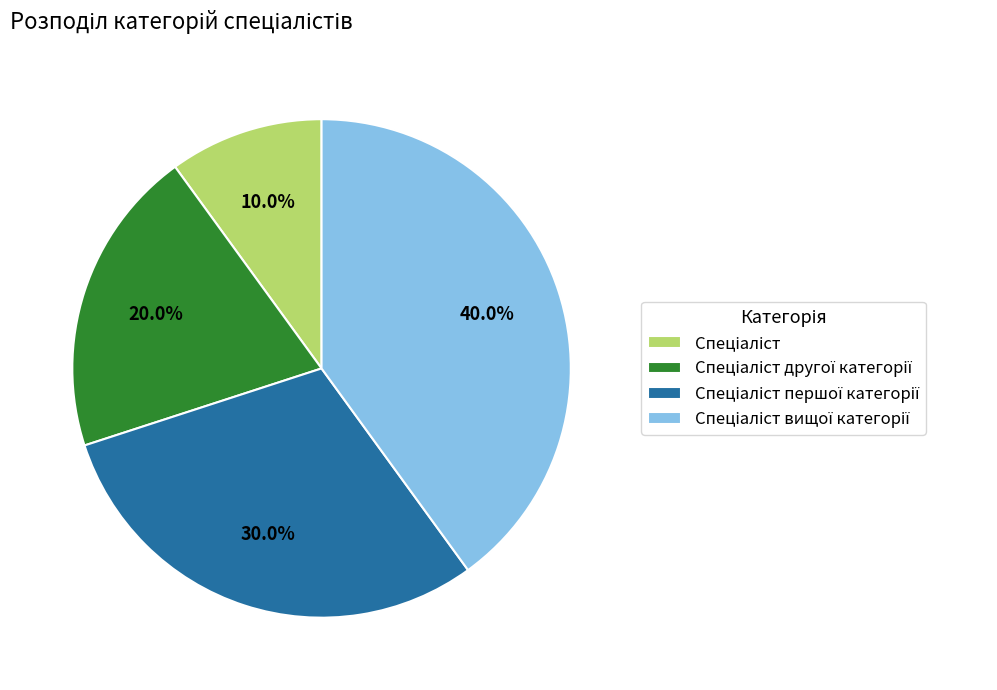

Is there any slice that represents more than half of the pie?

No